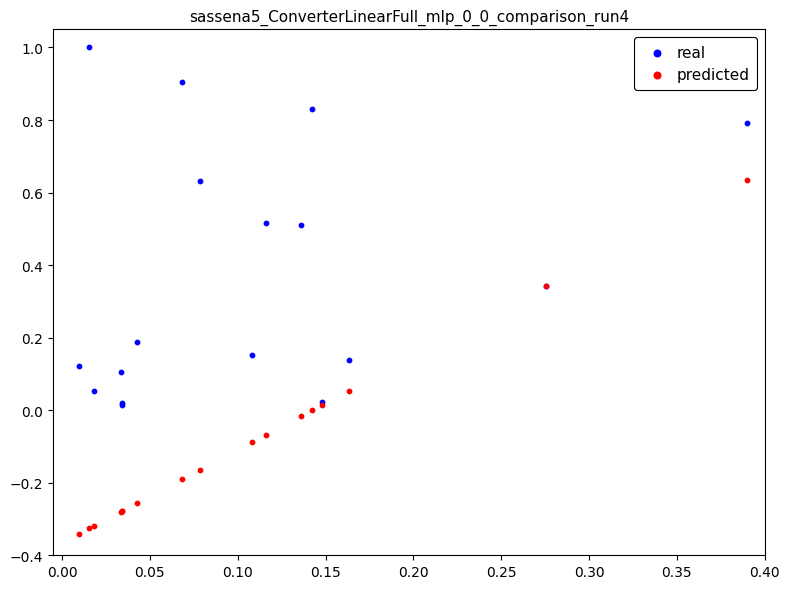

Which series reaches the maximum Y coordinate?

real